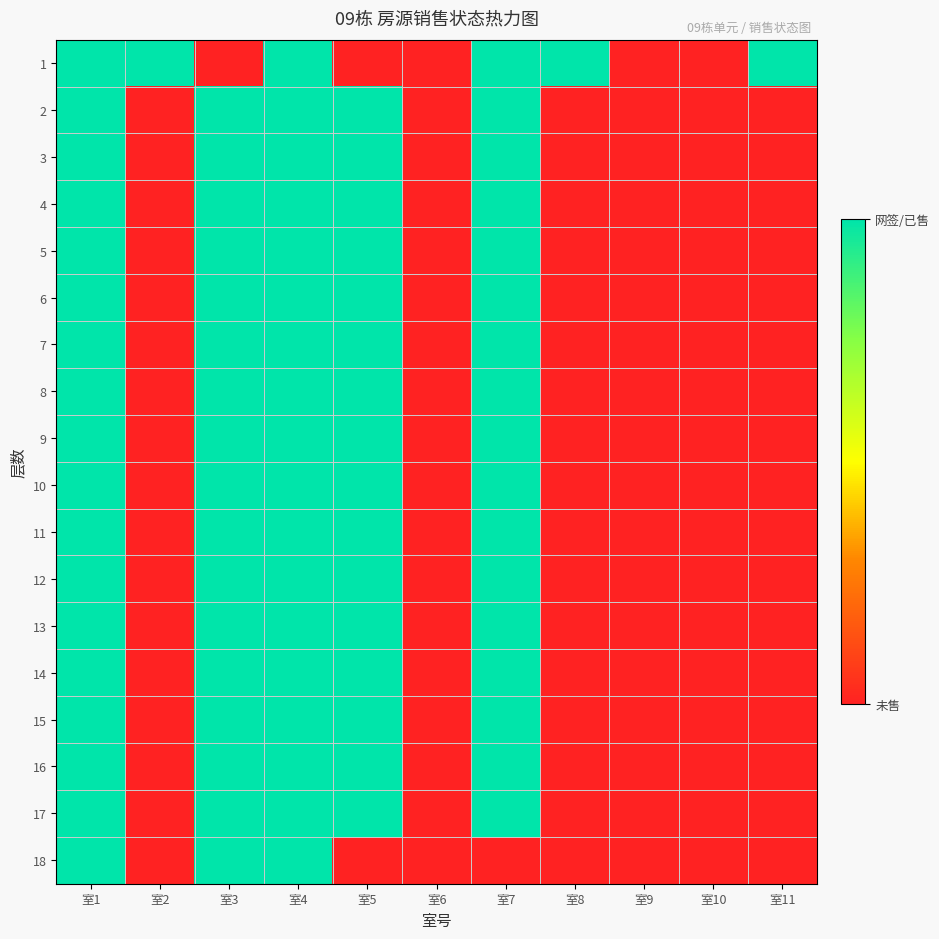

How many series are shown in this chart?

18